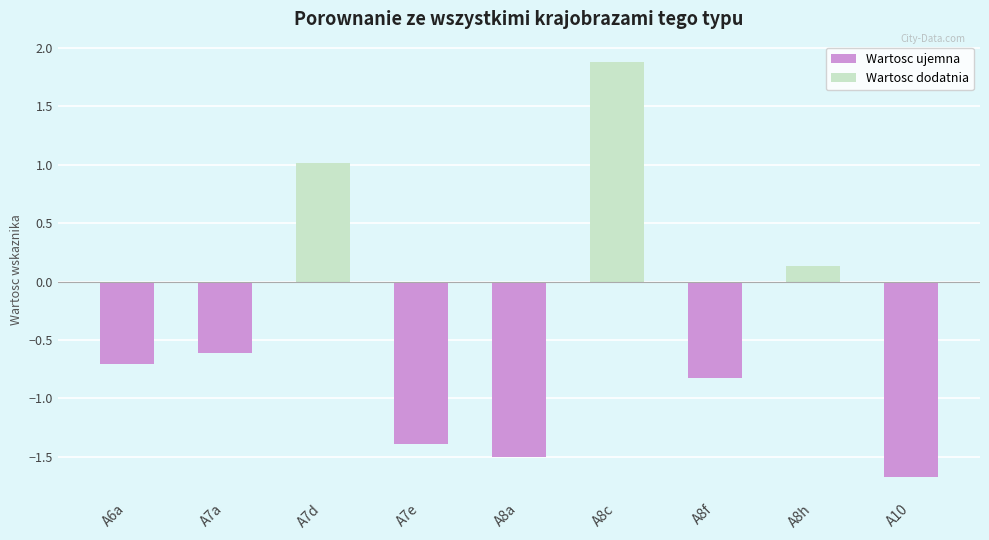

Read the value at A8f.

-0.8